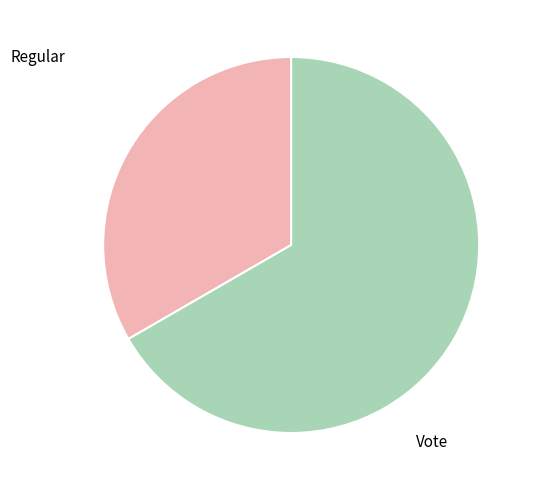

Is there a majority slice in this chart?

Yes